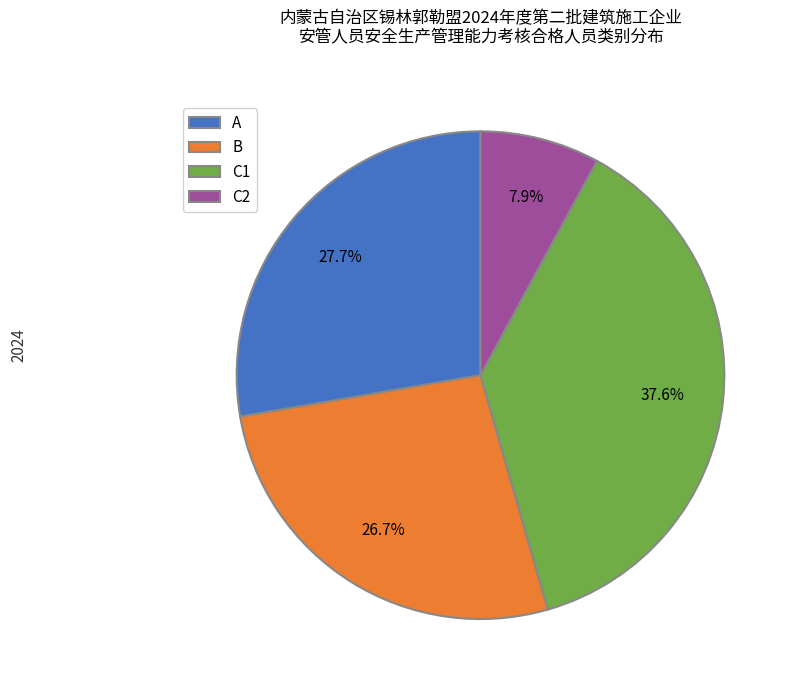

True or false: C1 accounts for 43% of the total.

False